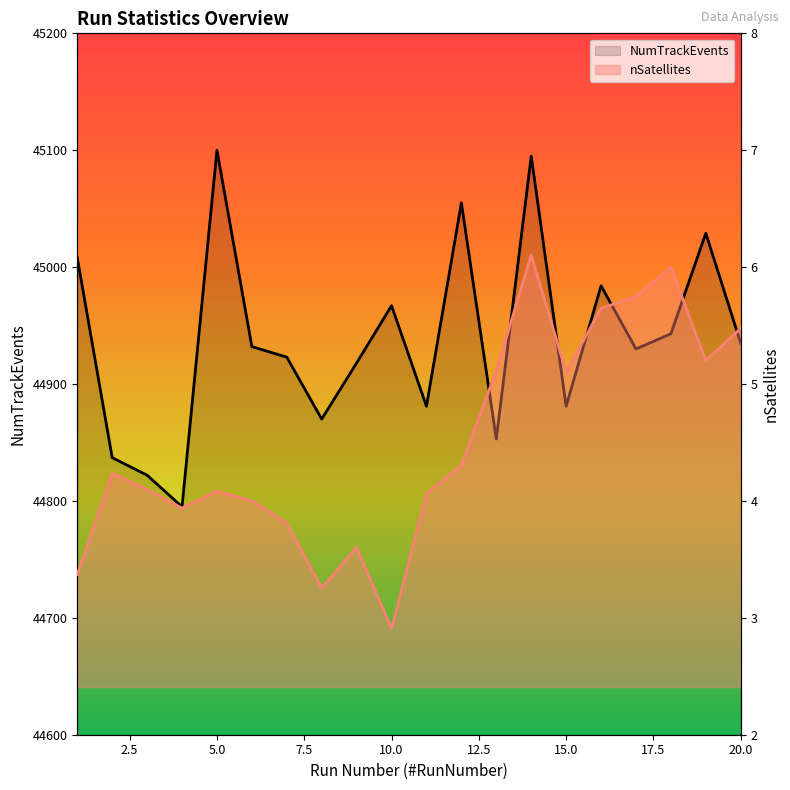

Rank the series at 18 from lowest to highest value.

nSatellites, NumTrackEvents